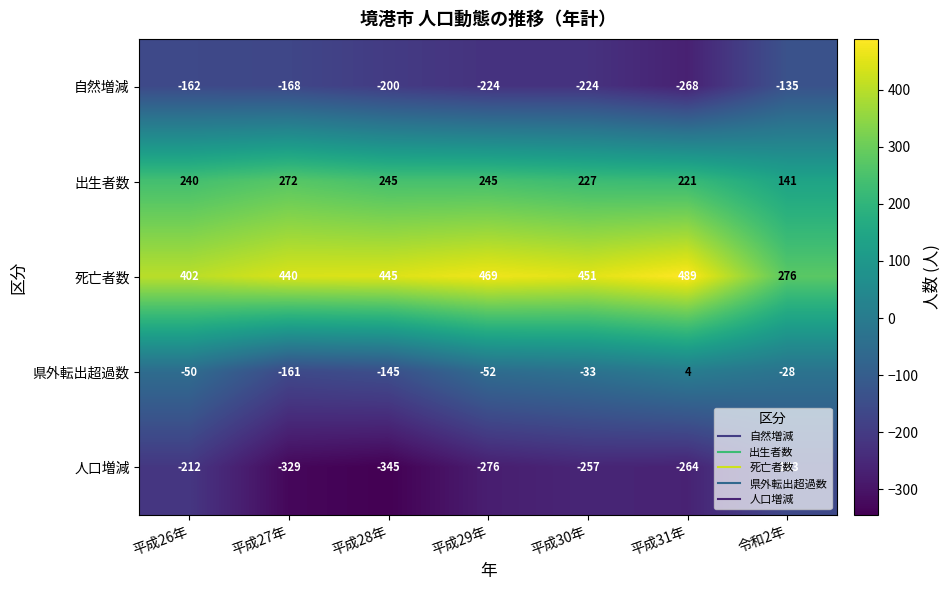

What is the average value of the 県外転出超過数 series?

-66